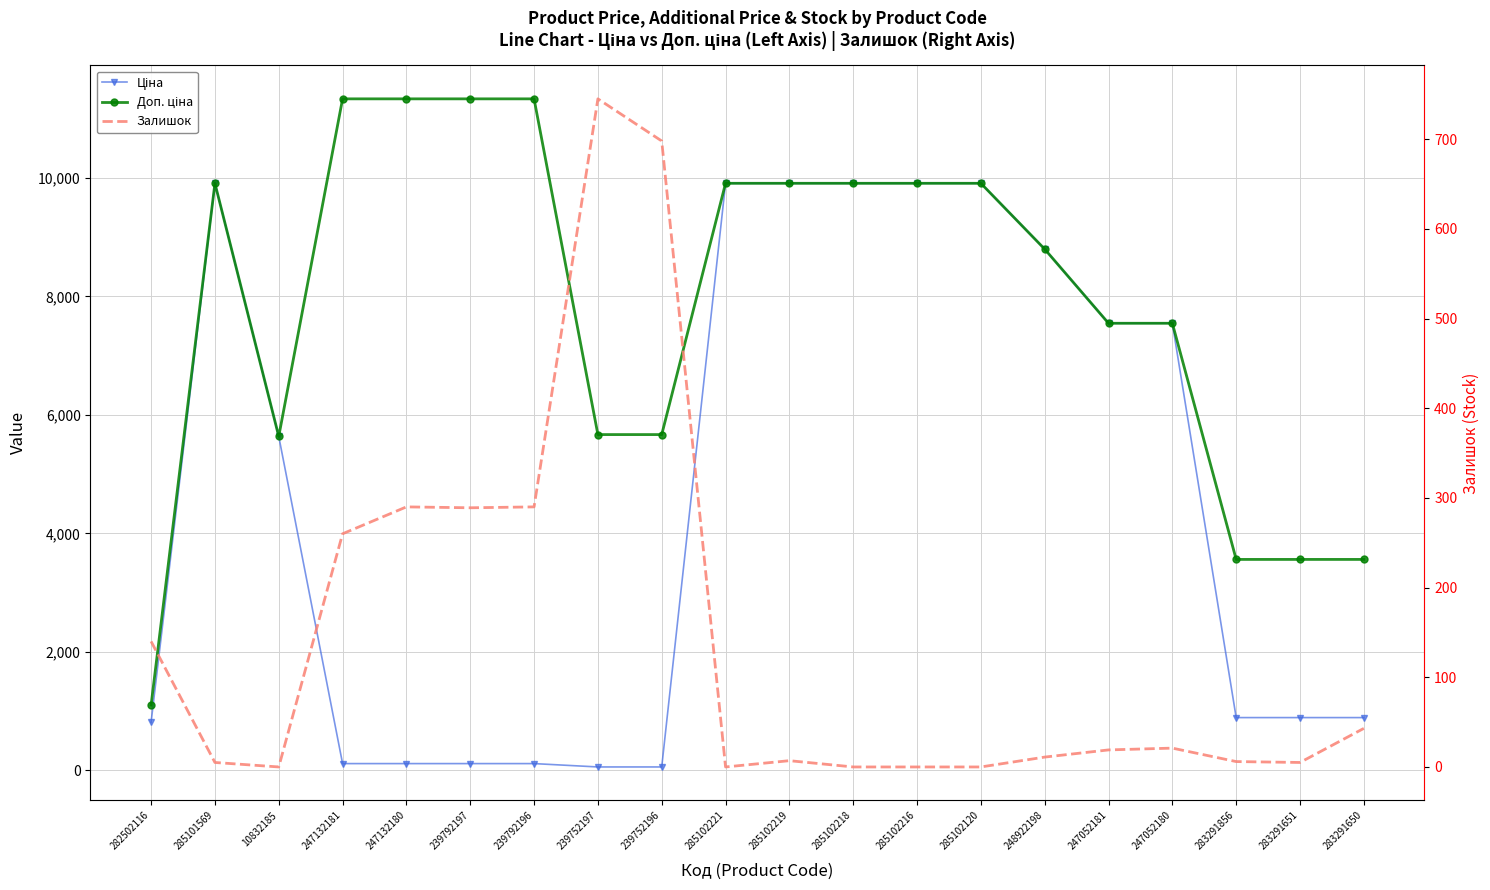

Count the number of categories in the chart.

20